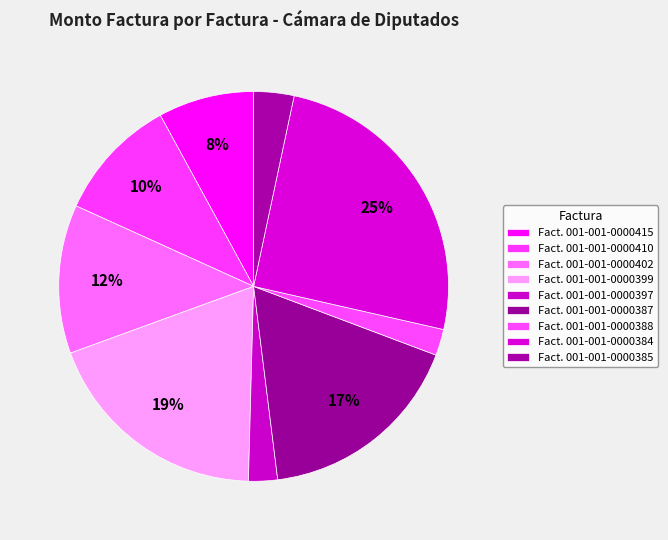

Count the number of slices in the pie.

9